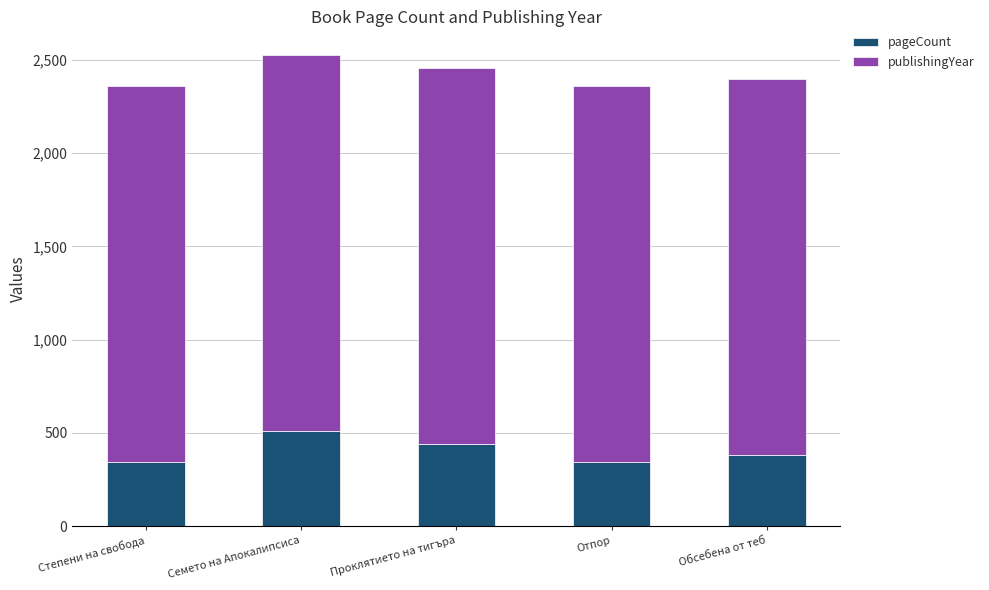

At which category is the sum across all series the highest?

Семето на Апокалипсиса